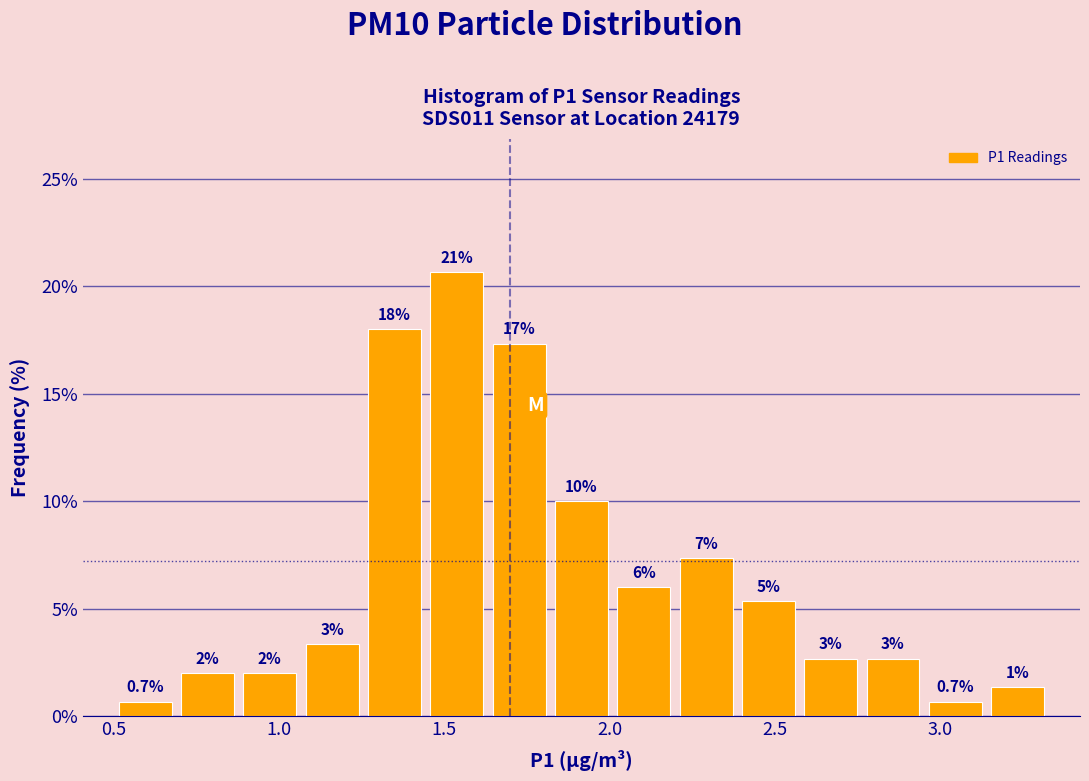

Read against the x-axis, roughly where is the centre of the tallest bar?

1.55